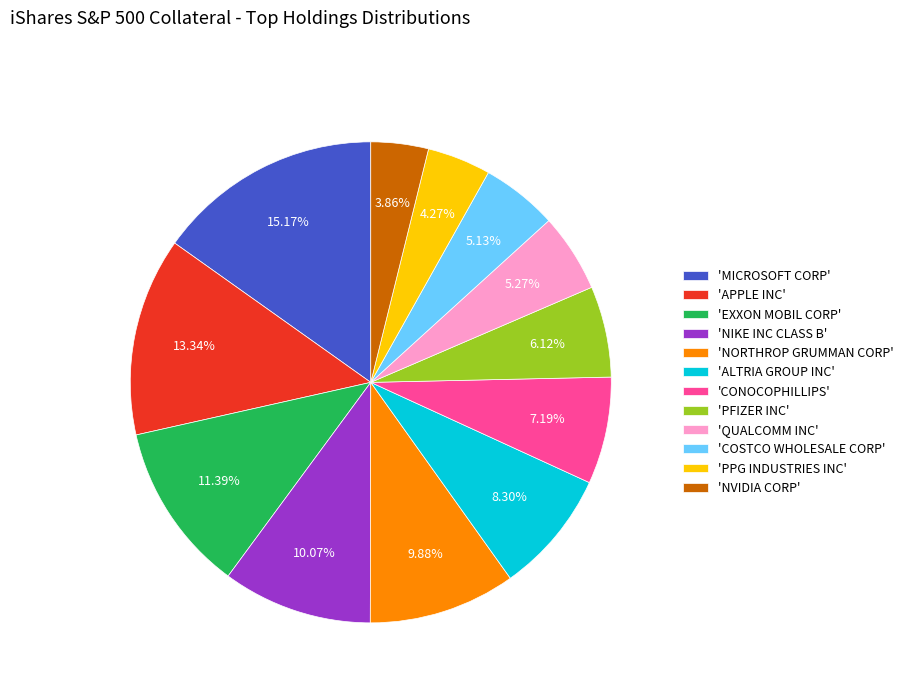

Count the number of slices in the pie.

12